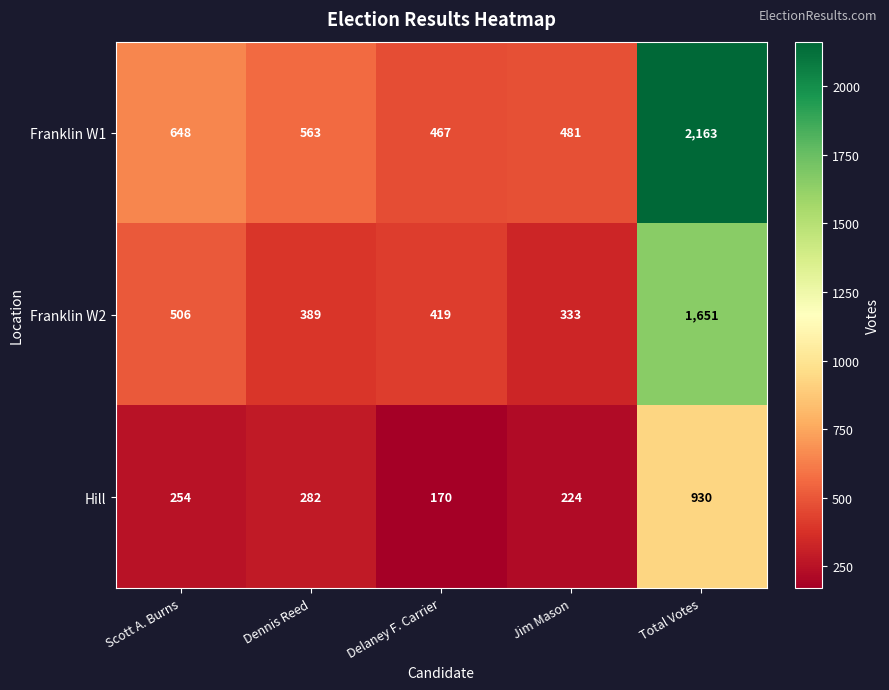

Where is Hill nearest to the value 550?

Dennis Reed